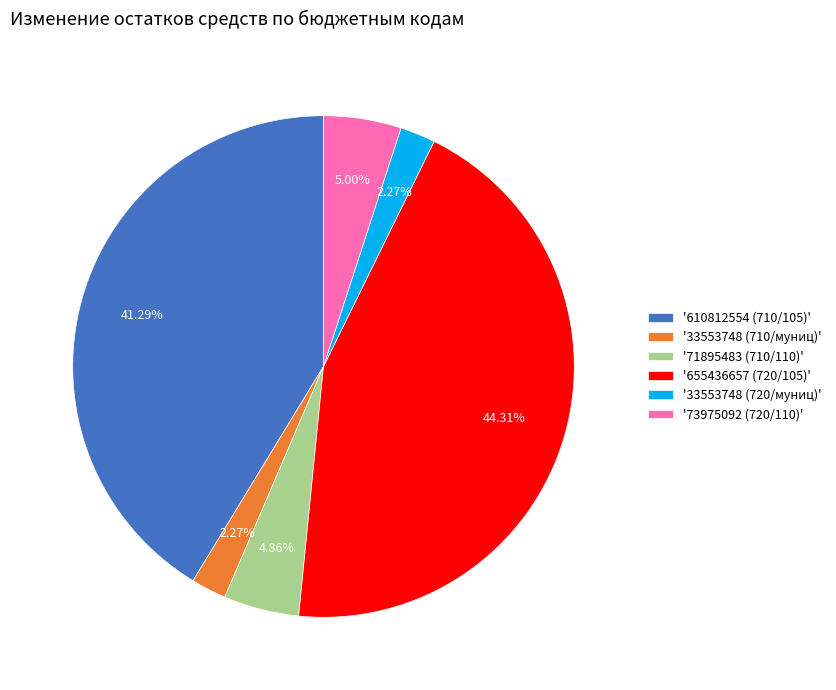

Between '655436657 (720/105)' and '71895483 (710/110)', which is larger?

'655436657 (720/105)'